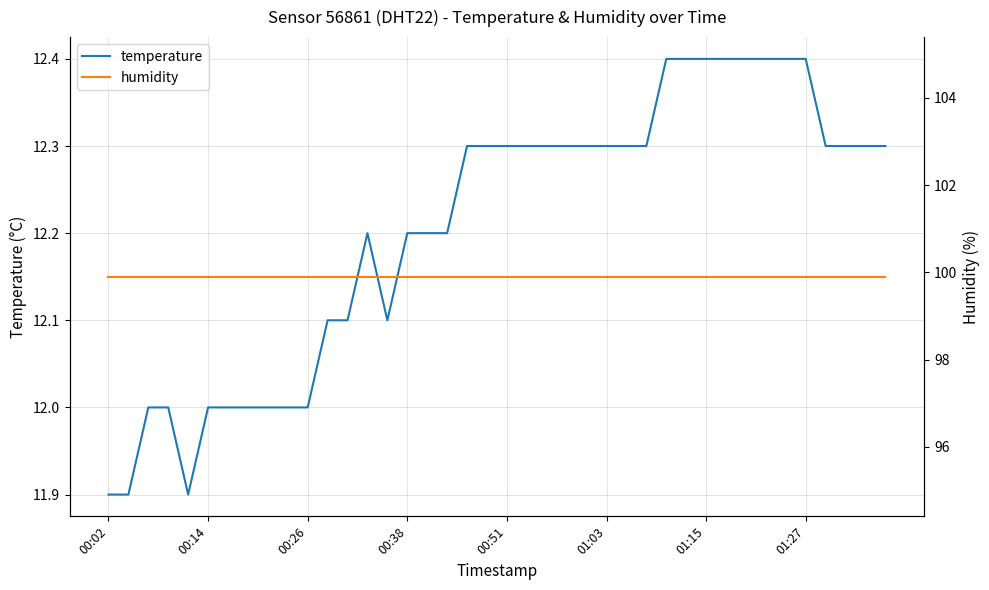

What is the average value of the humidity series?

99.9